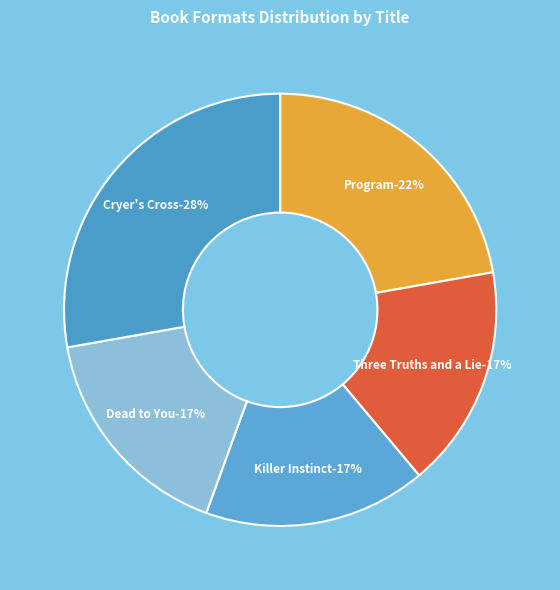

Does Three Truths and a Lie represent more than half of the total?

No